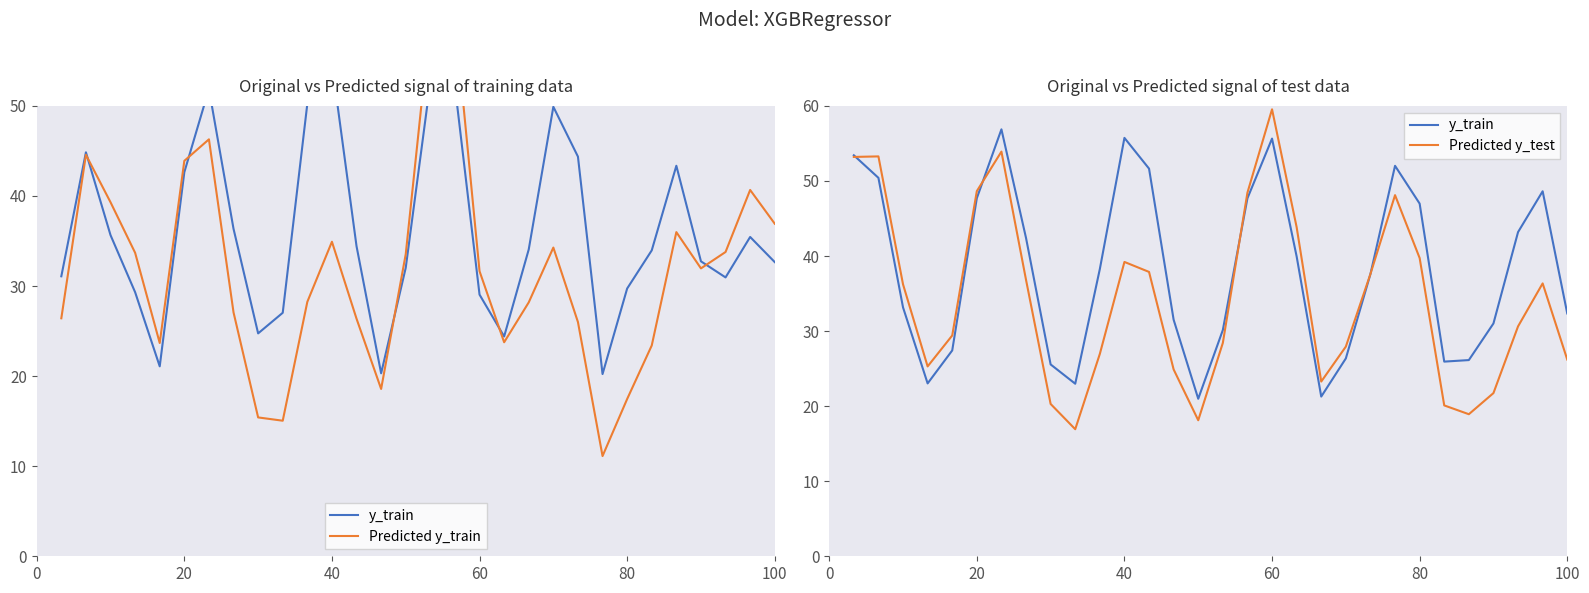

Is it true that y_train equals 12.8 at 60?

False